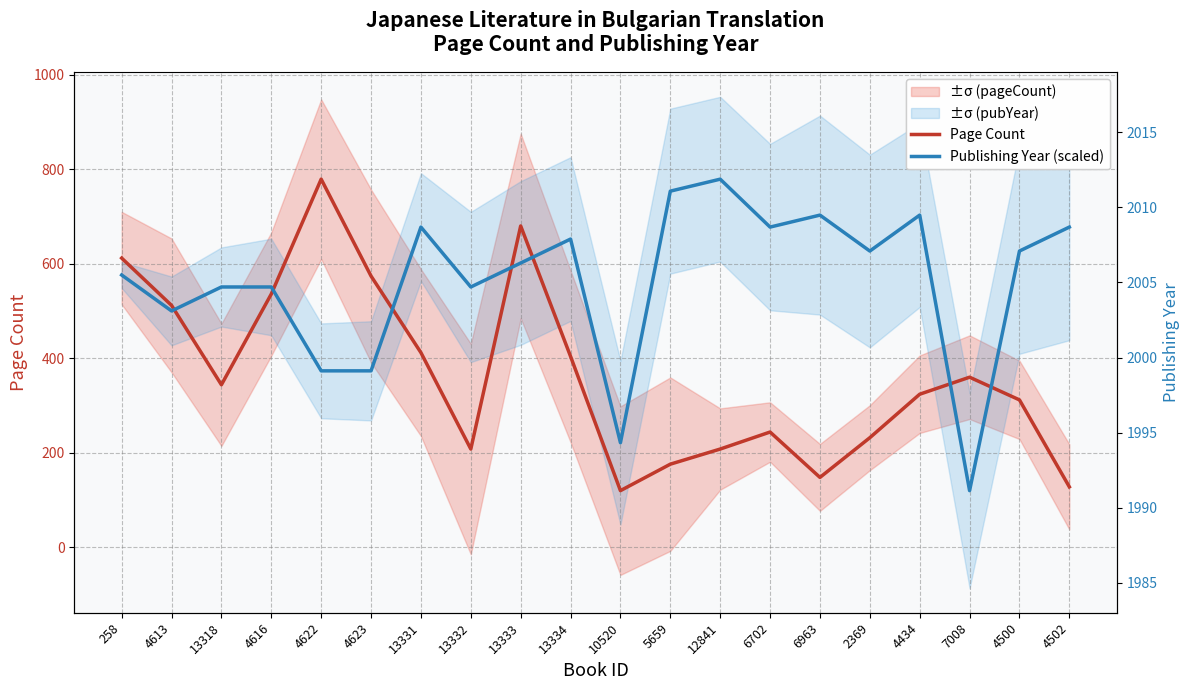

Which series has the widest spread of values?

Page Count